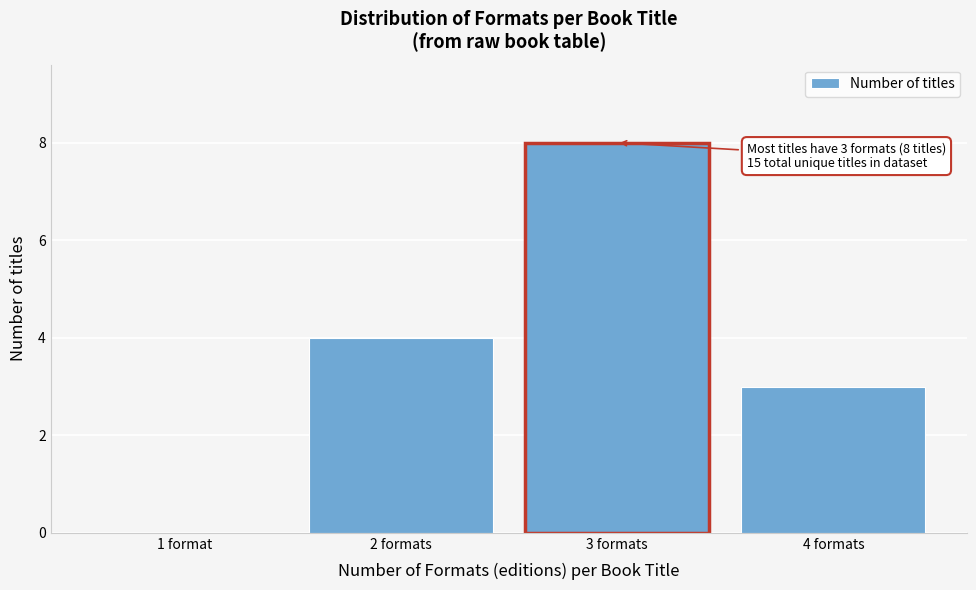

Reading right to left, transcribe all the data shown in this chart.

4 formats=3	3 formats=8	2 formats=4	1 format=0